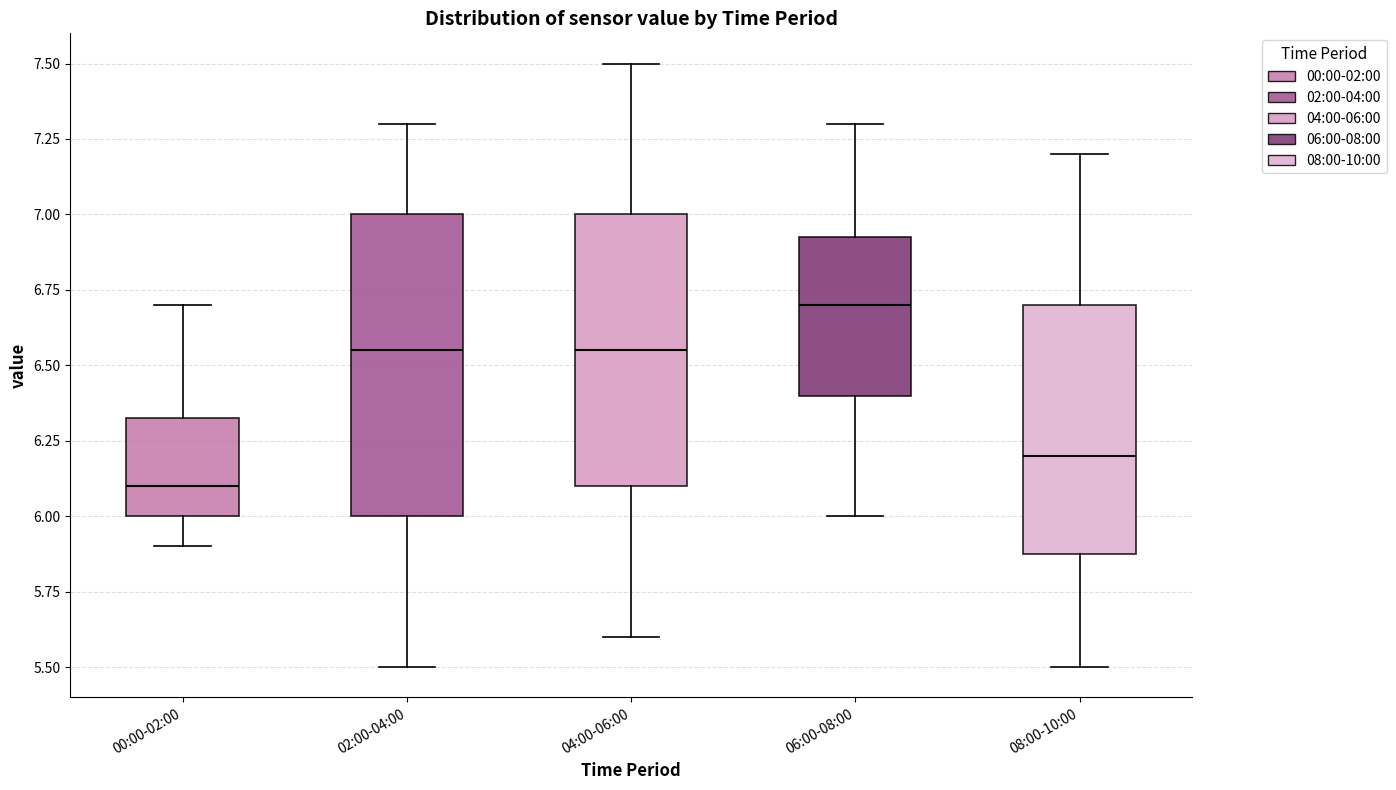

Reading left to right, transcribe this box plot: for each box, give where its median line is, the range the box spans, and where its two whiskers end, as read against the y-axis. The values are not printed on the chart, so give them approximately, as read against the axis.

00:00-02:00: median 6.10, box 6.00 to 6.35, whiskers 5.90 to 6.70
02:00-04:00: median 6.55, box 6.00 to 7.00, whiskers 5.50 to 7.30
04:00-06:00: median 6.55, box 6.10 to 7.00, whiskers 5.60 to 7.50
06:00-08:00: median 6.70, box 6.40 to 6.95, whiskers 6.00 to 7.30
08:00-10:00: median 6.20, box 5.90 to 6.70, whiskers 5.50 to 7.20